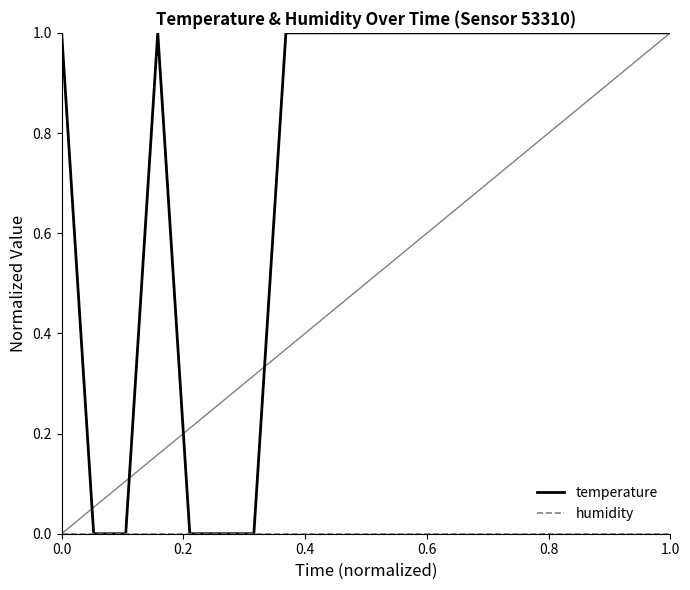

Which series has the largest range (max minus min)?

temperature